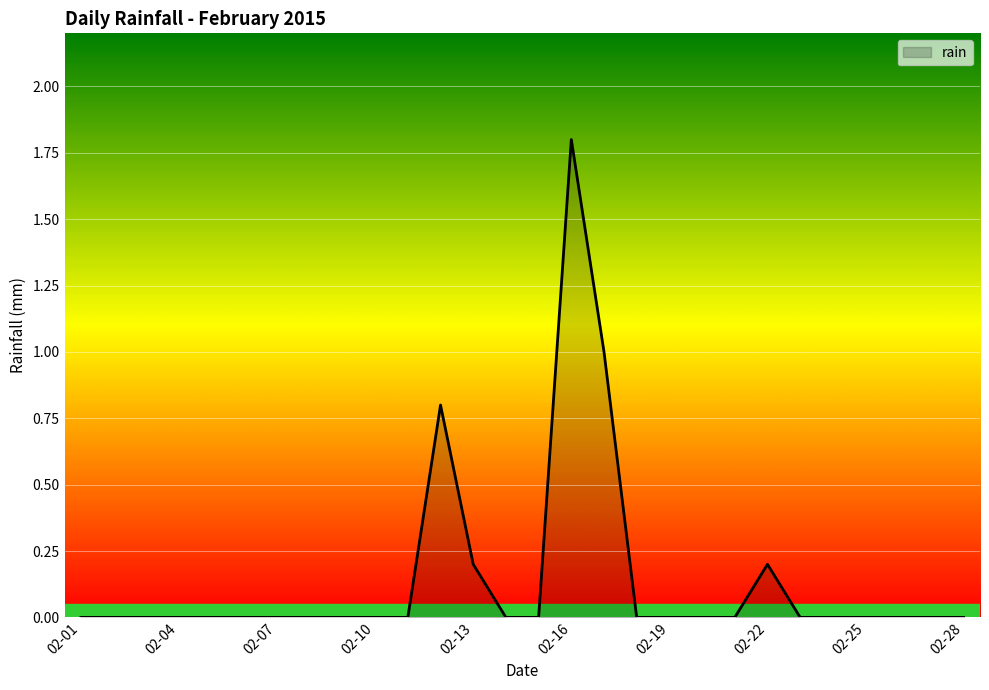

What is the greatest value displayed?

1.8